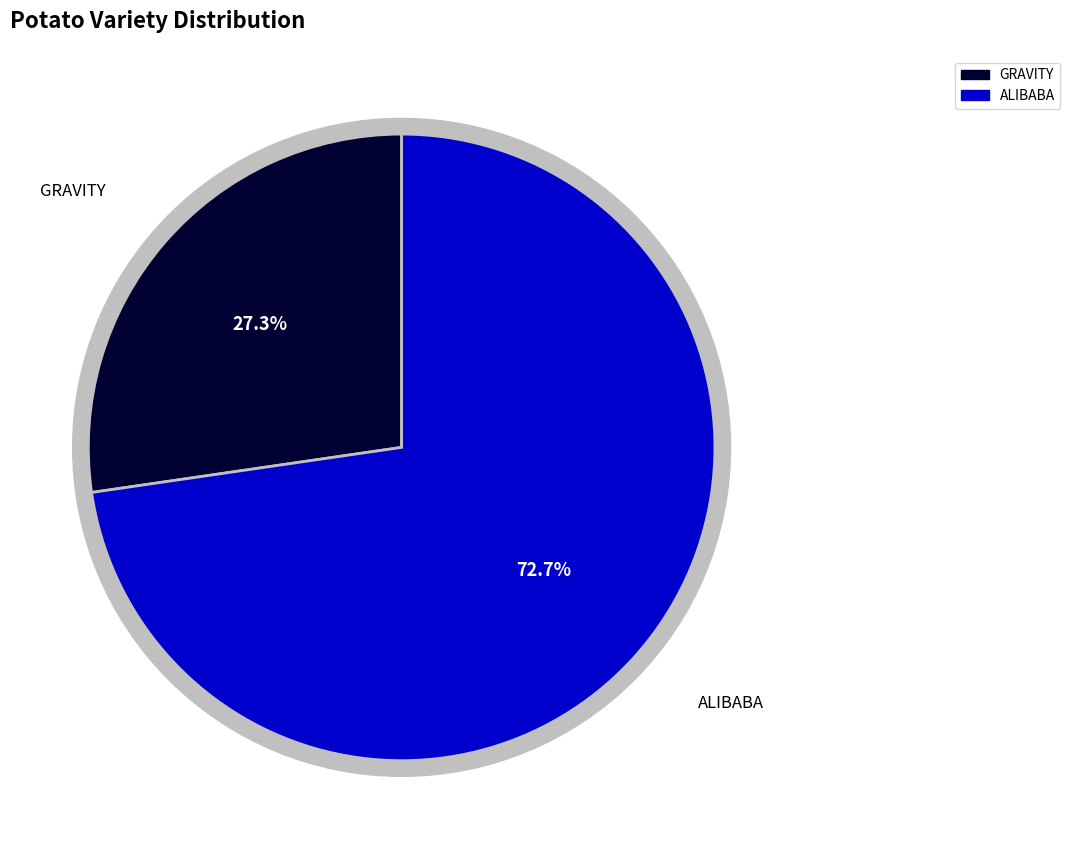

Rank the categories by value from lowest to highest.

GRAVITY, ALIBABA